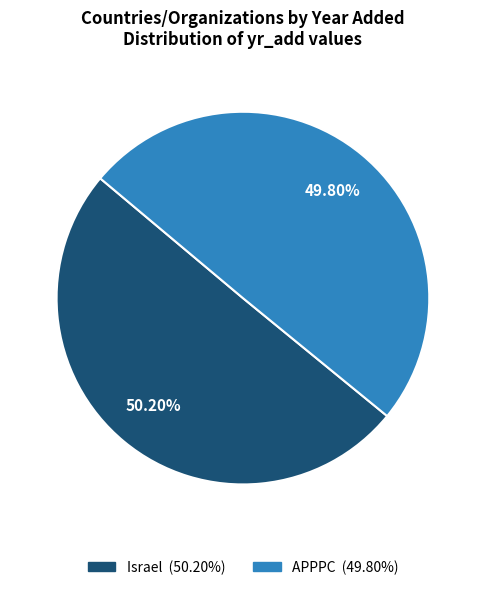

The APPPC slice represents 50% of the pie. True or false?

True